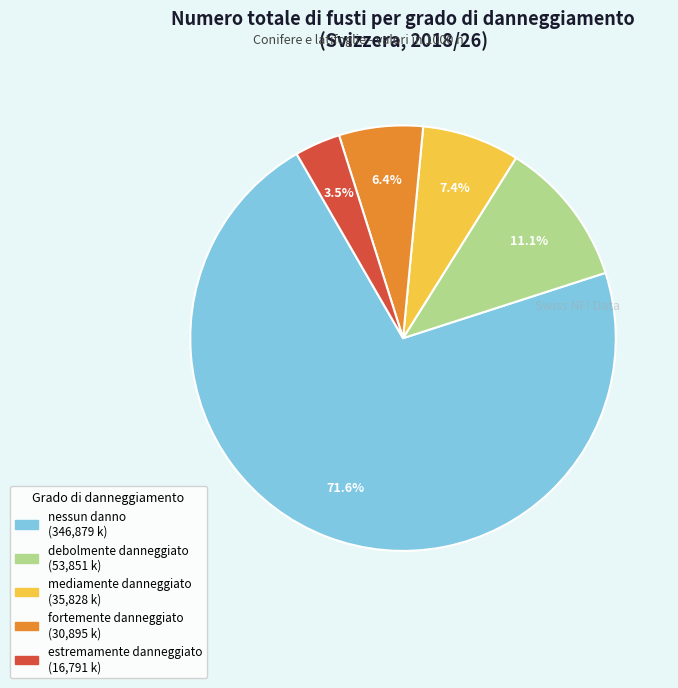

To the nearest percent, what is the difference between the largest and smallest slice percentages?

68%